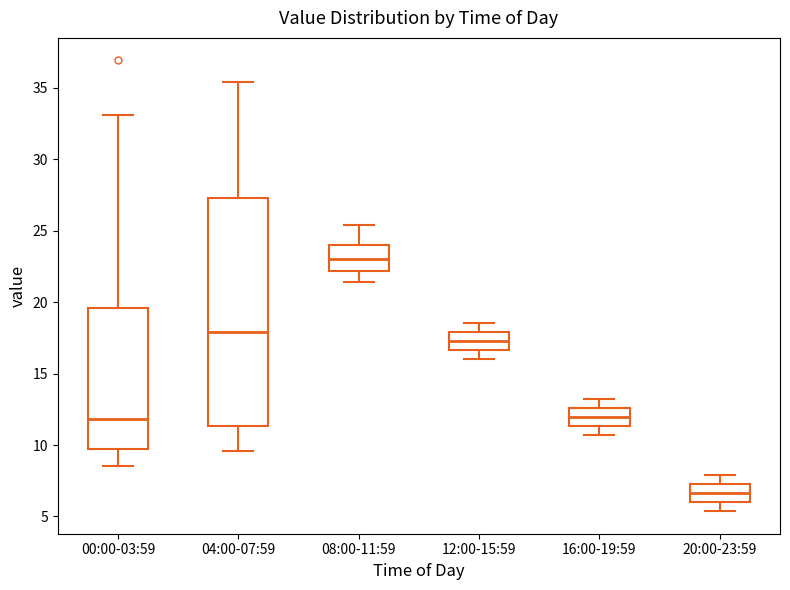

Where is the lower edge of the box for 12:00-15:59 on the y-axis? The values are not printed on the chart, so give them approximately, as read against the axis.

16.5